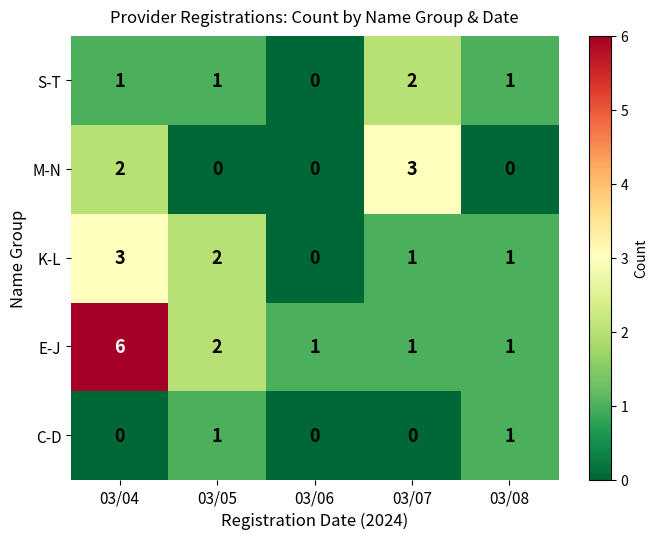

What is the difference between the maximum and second lowest values in the M-N series?

3